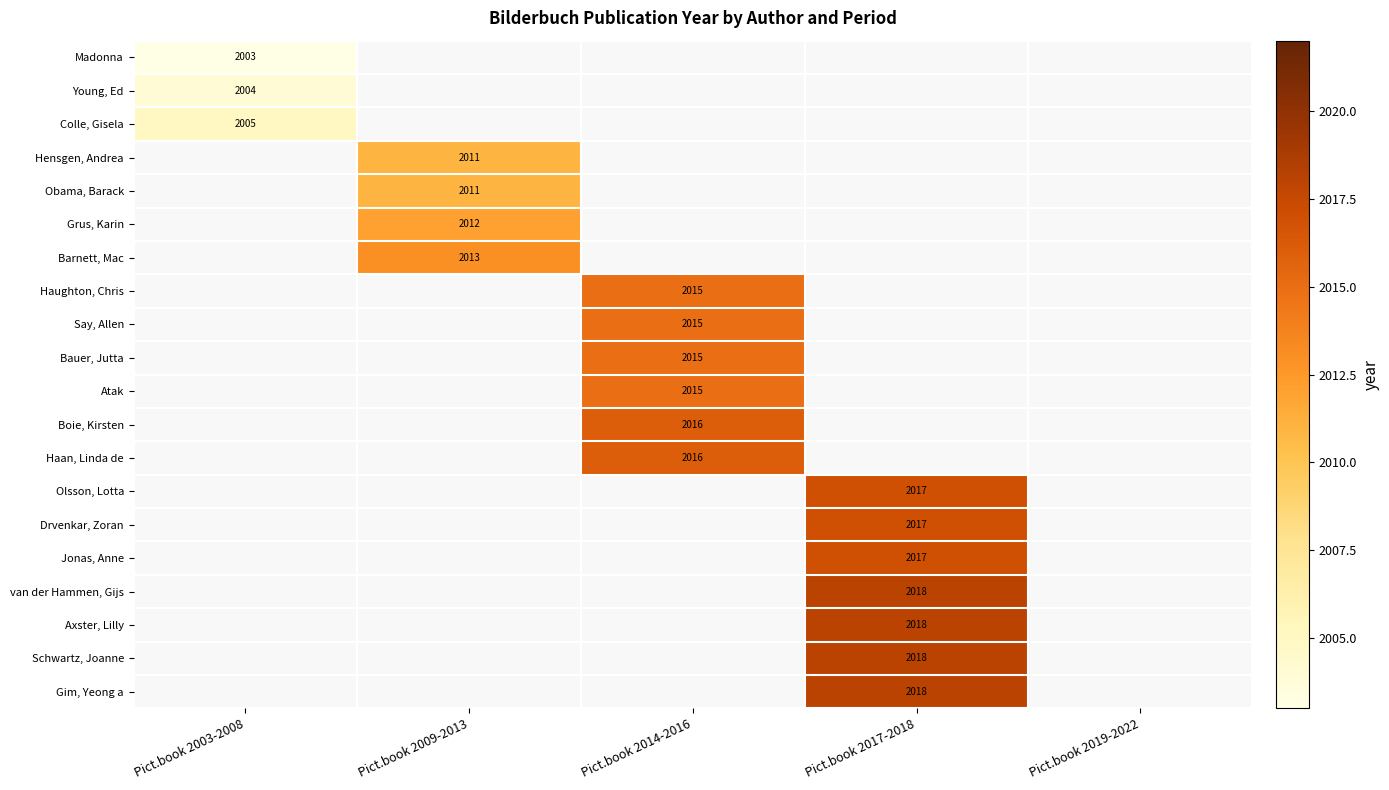

What is the maximum value shown in the chart?

2018.0